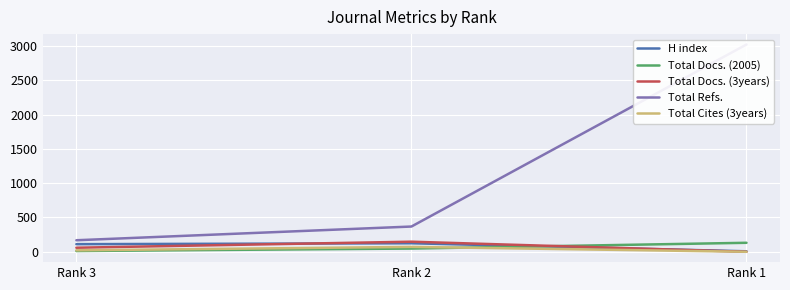

At how many categories does at least one series exceed 1363?

1